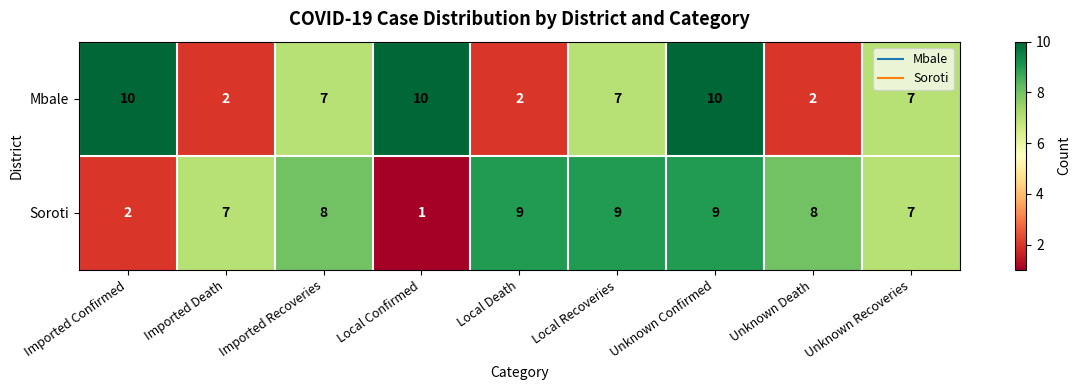

Count the number of data series in this chart.

2